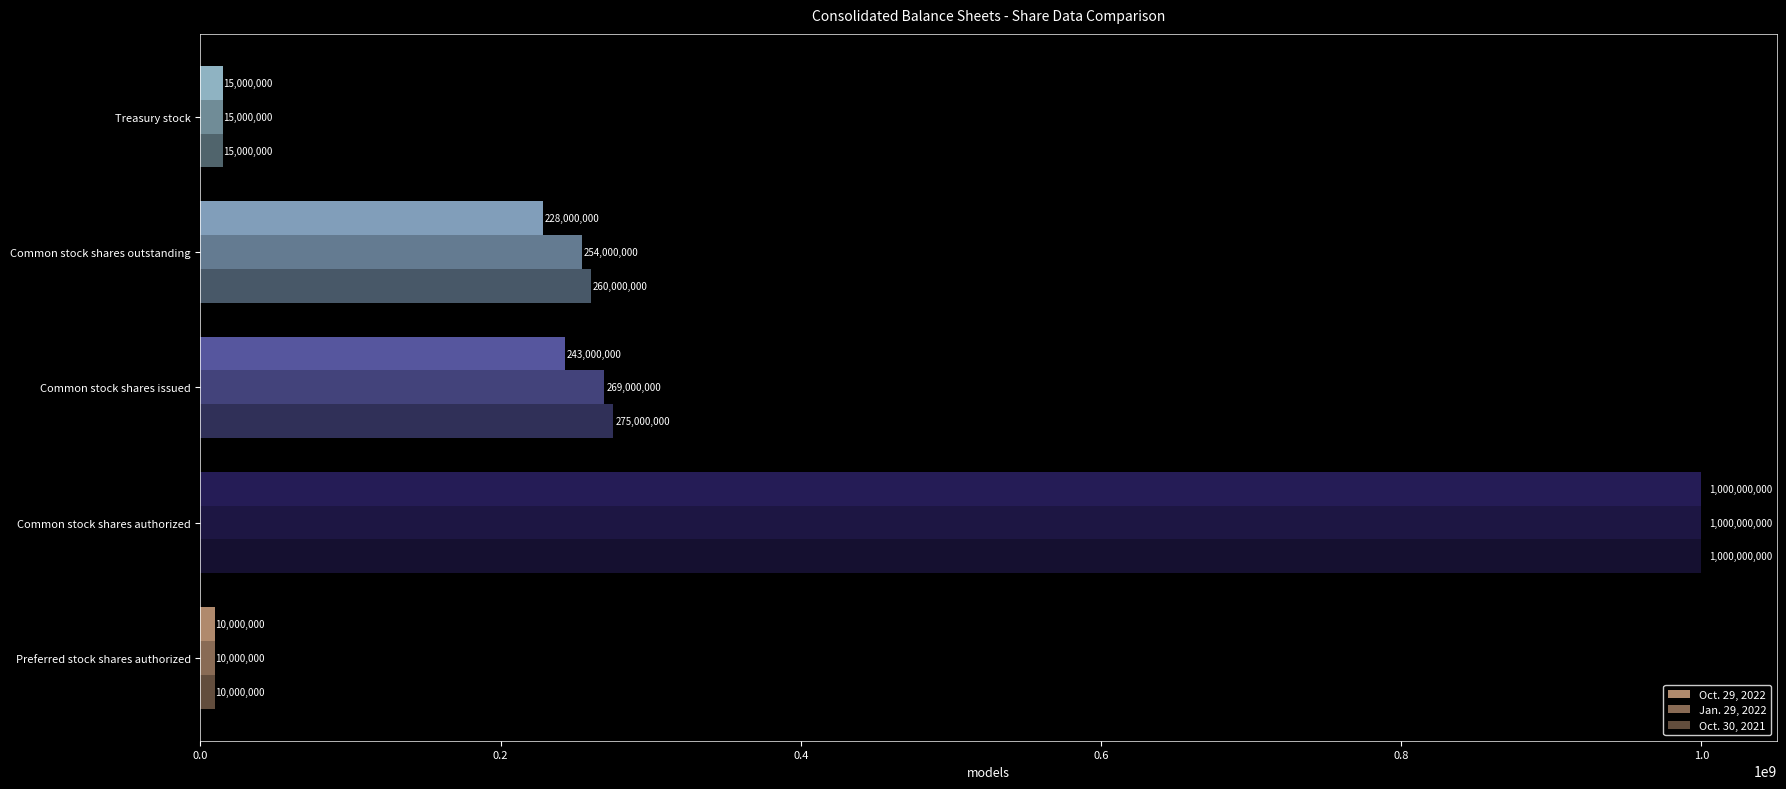

What is the difference between the second highest and second lowest values in the Oct. 30, 2021 series?

260000000